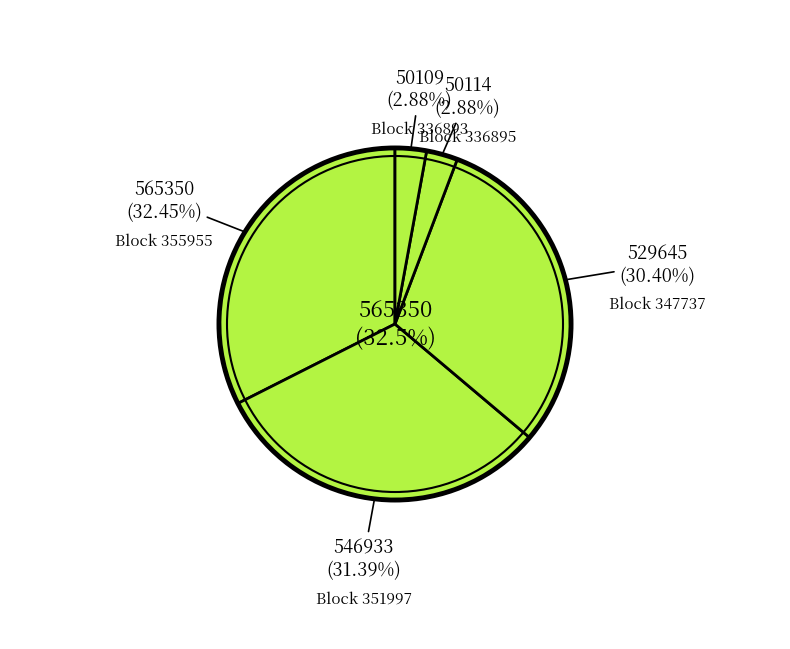

To the nearest percent, what percentage of the pie is 336895?

3%